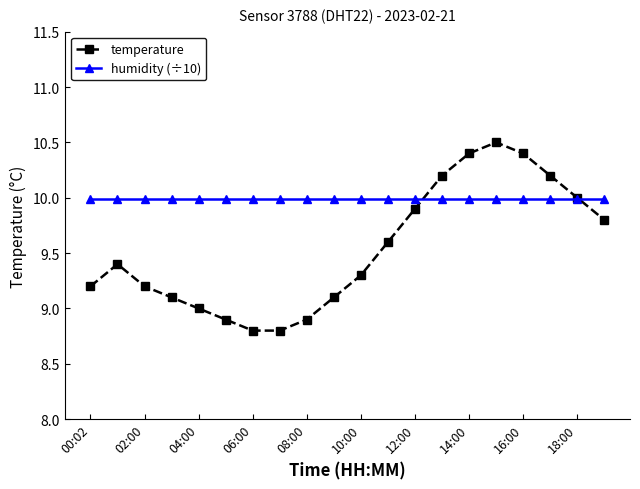

Which series has the largest total across all categories?

humidity (÷10)